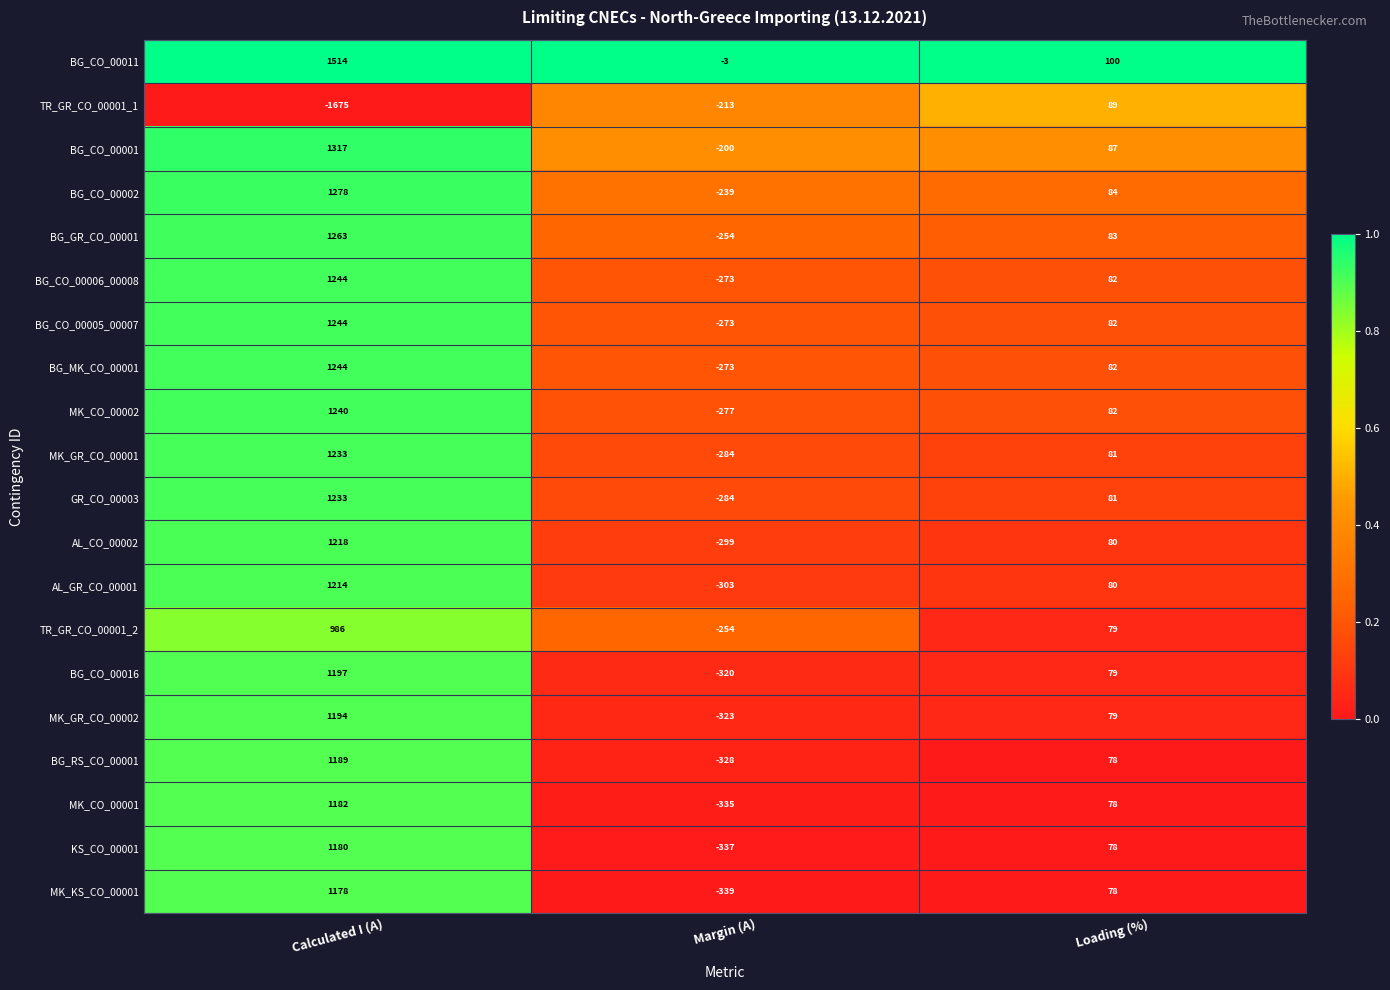

How many distinct data groups are displayed?

20